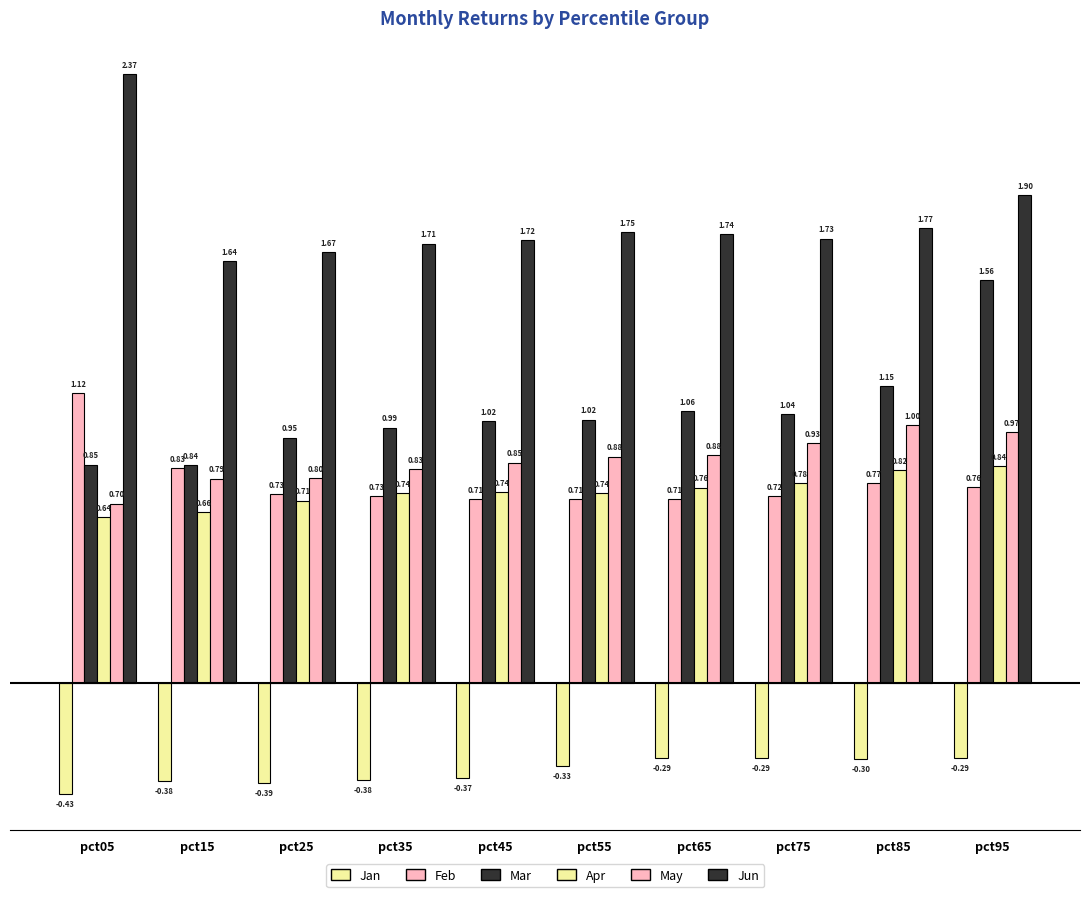

How many data points does each series have?

10